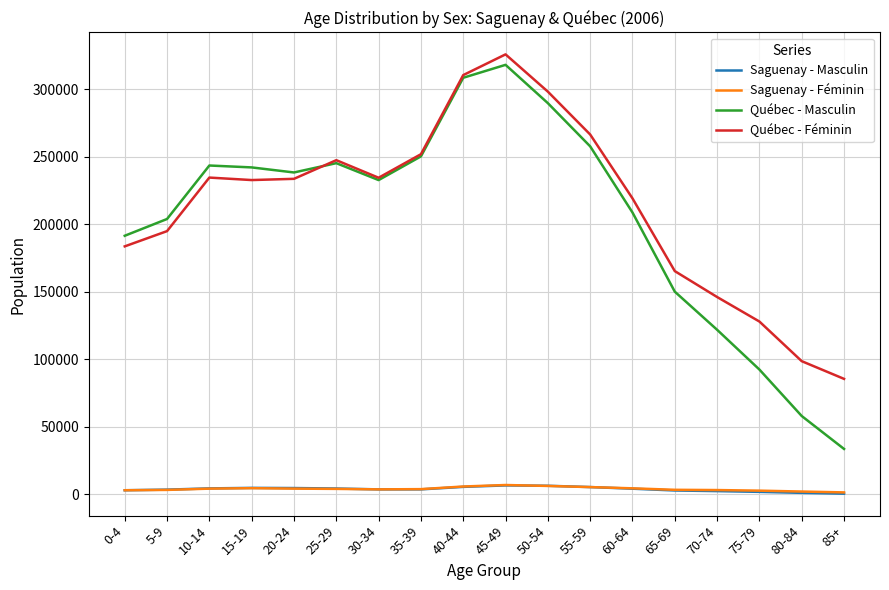

True or false: Québec - Masculin has more than 0 interior local peaks.

True